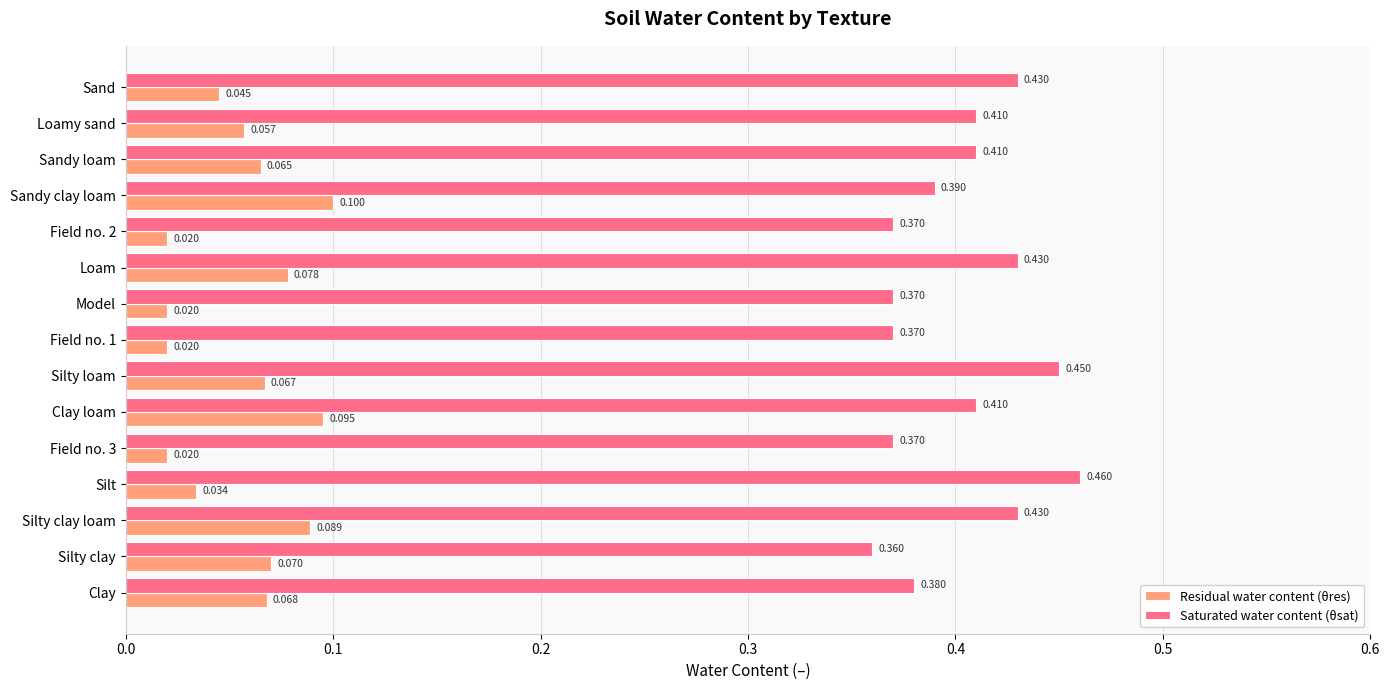

Which series changed the most between Model and Sandy clay loam?

Residual water content (θres)